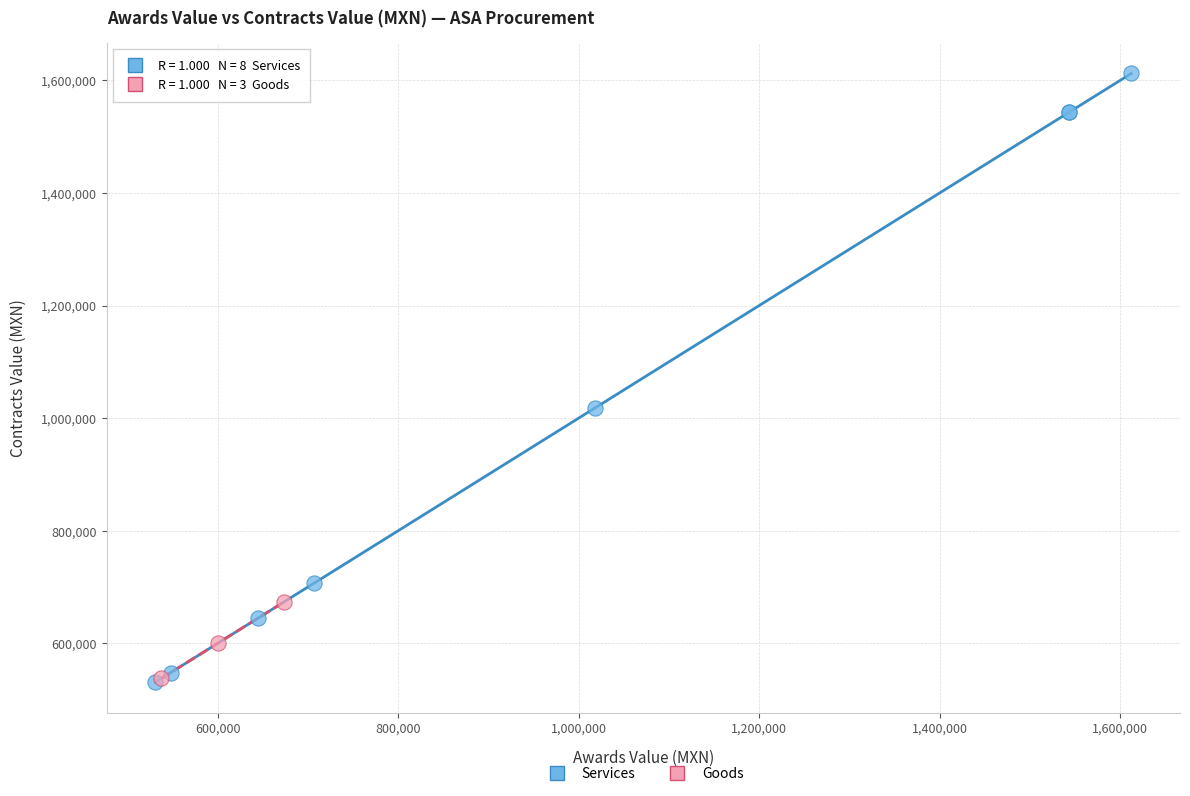

Which series contains the highest Y value?

Services